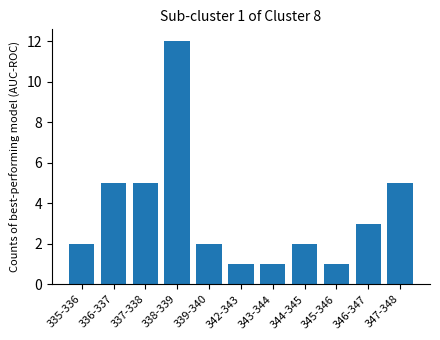

The chart shows a value of 5 at 336-337. True or false?

True